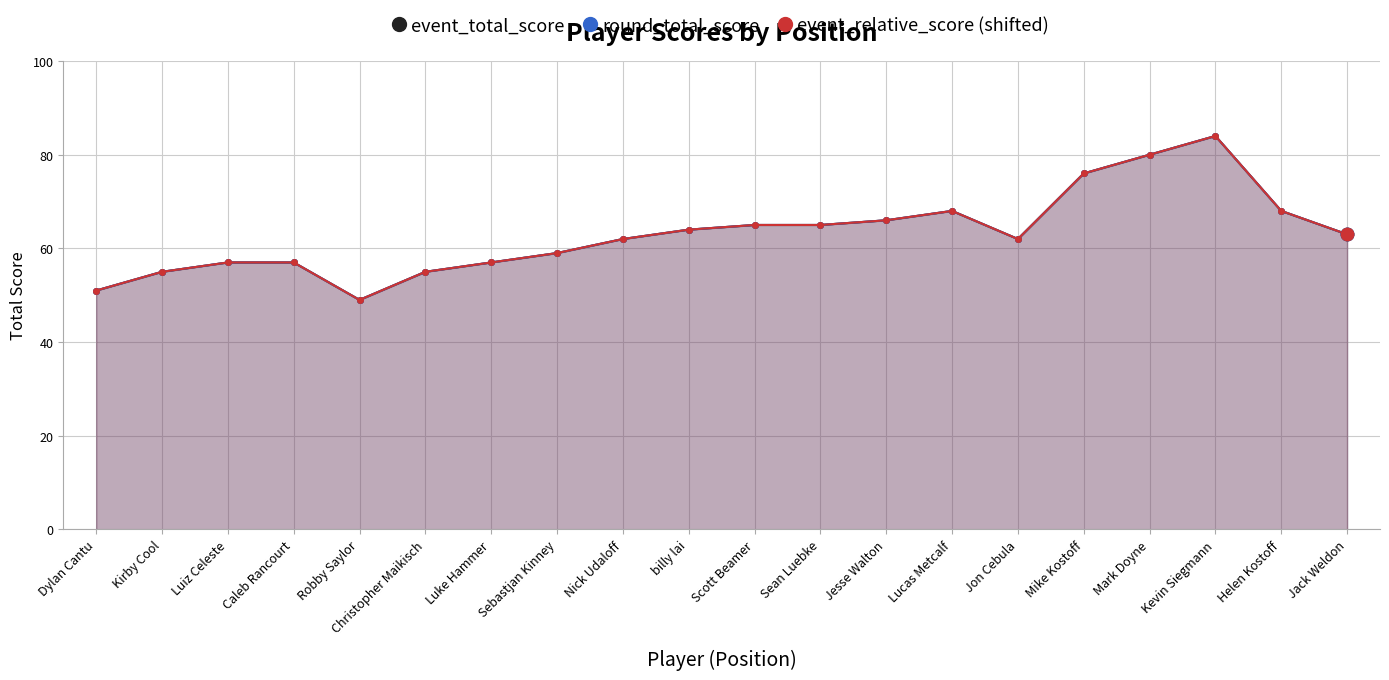

Which series contains the highest Y value?

event_total_score